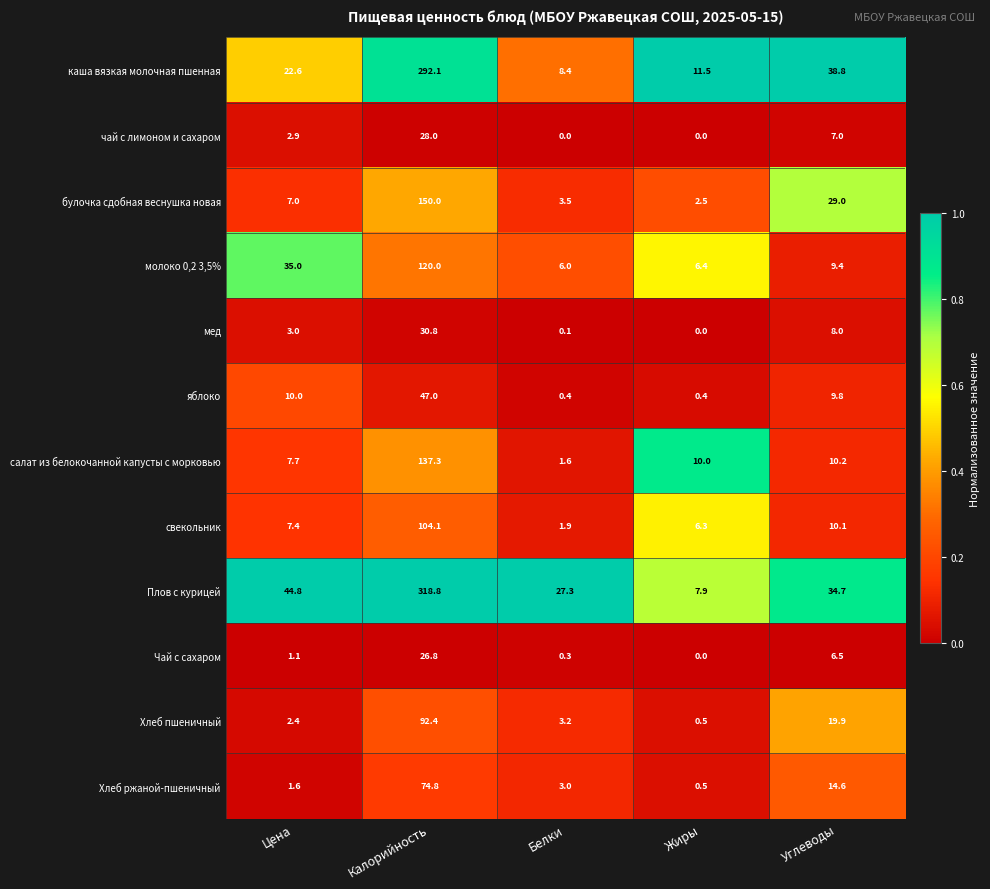

The свекольник series shows 1.9 at Белки. True or false?

True